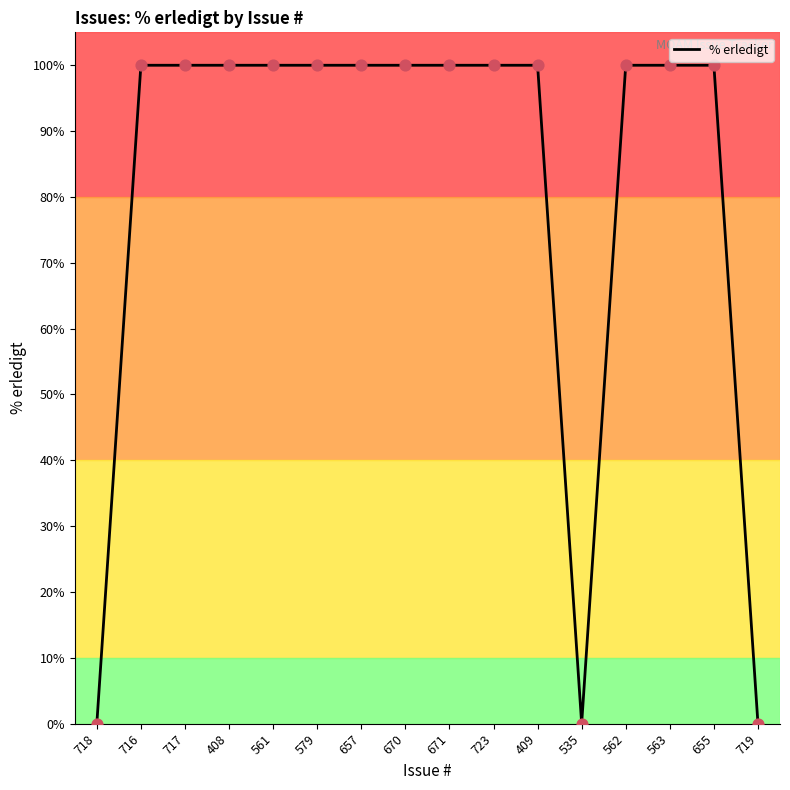

Approximately how many times larger is the value at 670 compared to 408?

1.0